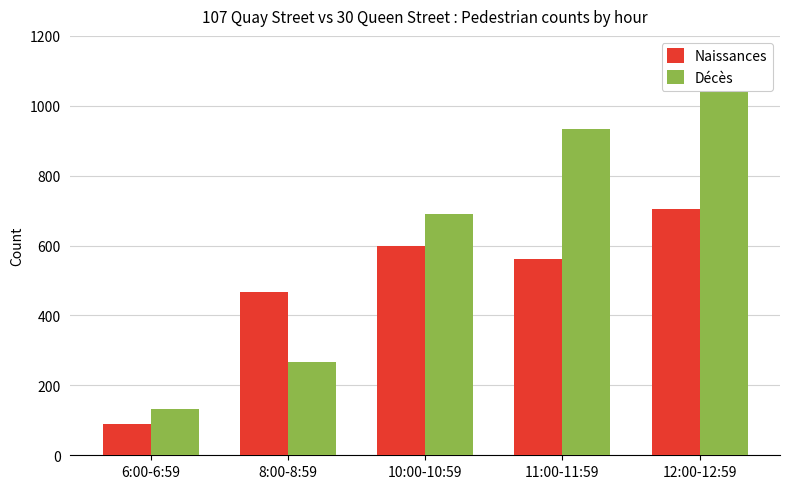

Between 11:00-11:59 and 6:00-6:59, which is larger?

11:00-11:59